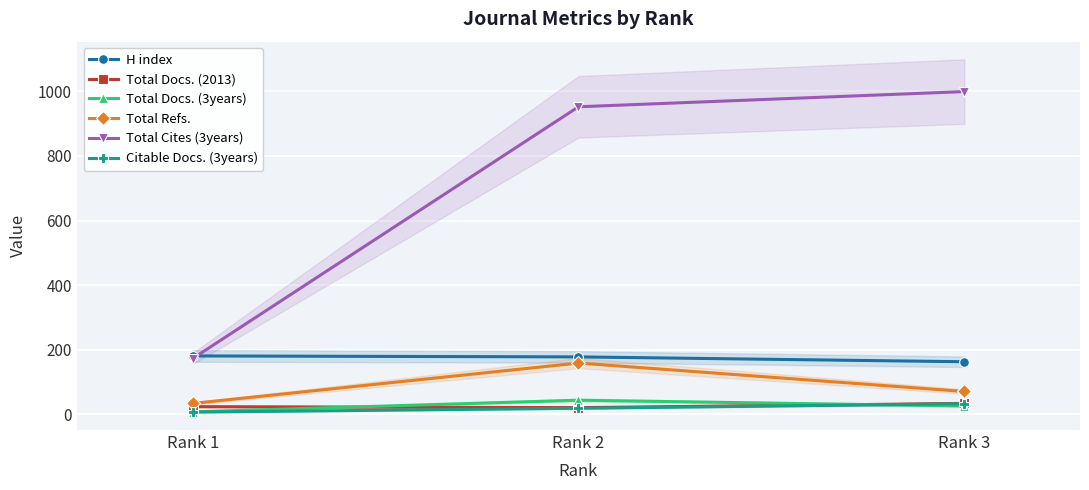

What are all the series names shown in the legend?

H index, Total Docs. (2013), Total Docs. (3years), Total Refs., Total Cites (3years), Citable Docs. (3years)